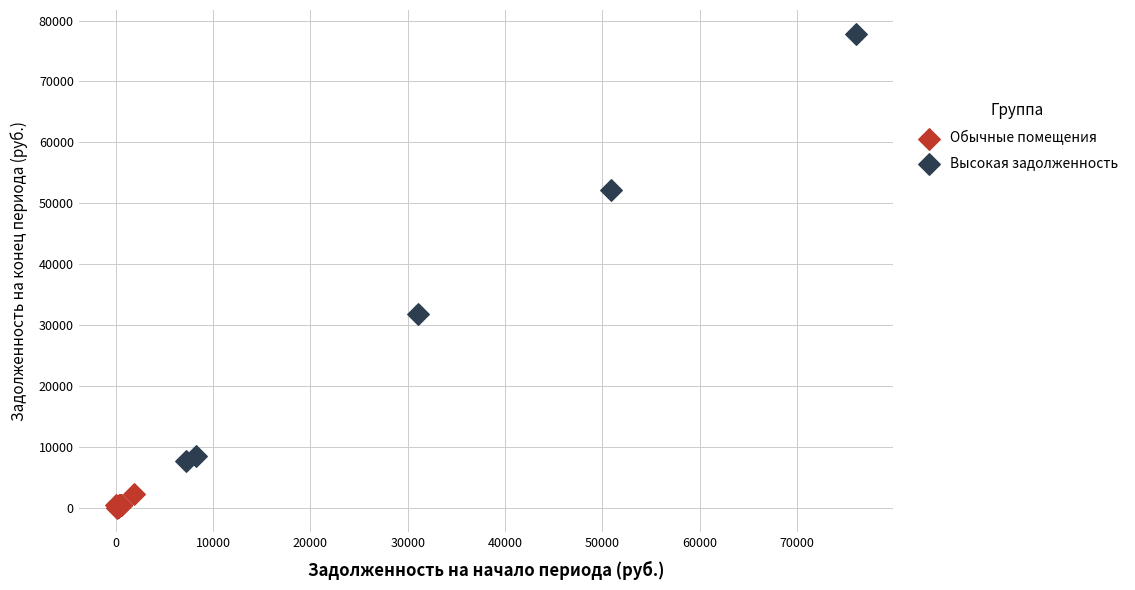

Which series reaches the minimum Y coordinate?

Обычные помещения